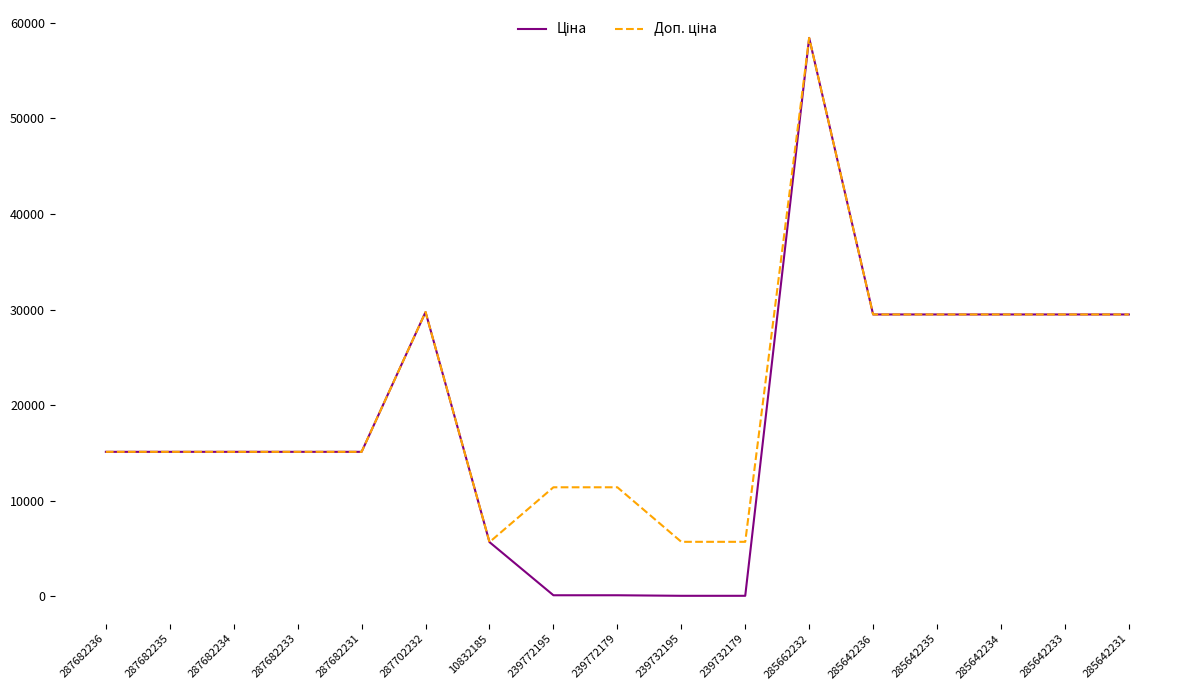

At which category is the sum across all series the highest?

285662232